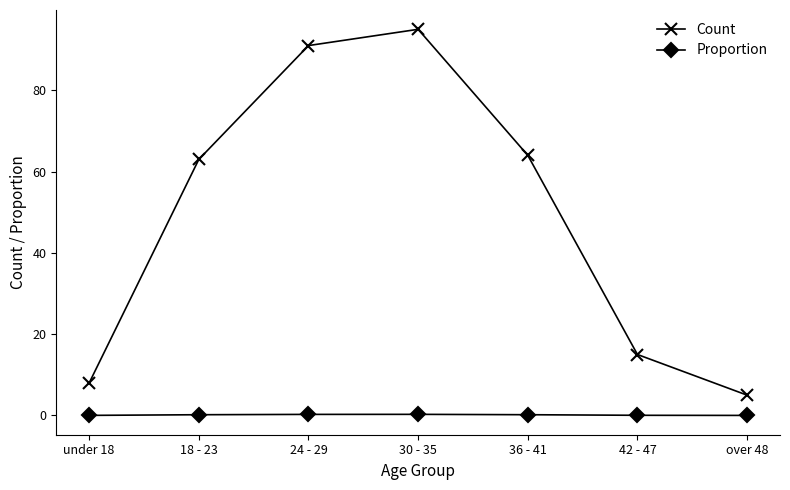

What is the total value across all series at over 48?

5.0